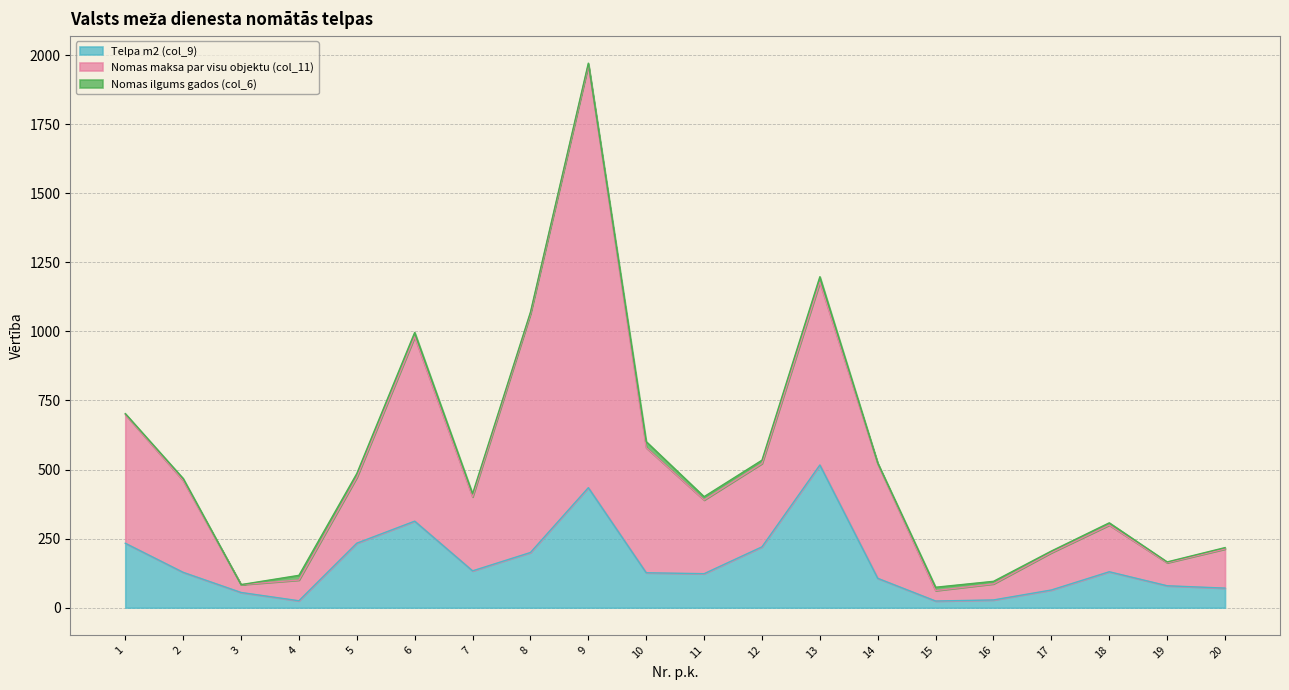

List the labels in order of Telpa m2 (col_9) value, smallest first.

15, 4, 16, 3, 17, 20, 19, 14, 11, 10, 2, 18, 7, 8, 12, 1, 5, 6, 9, 13